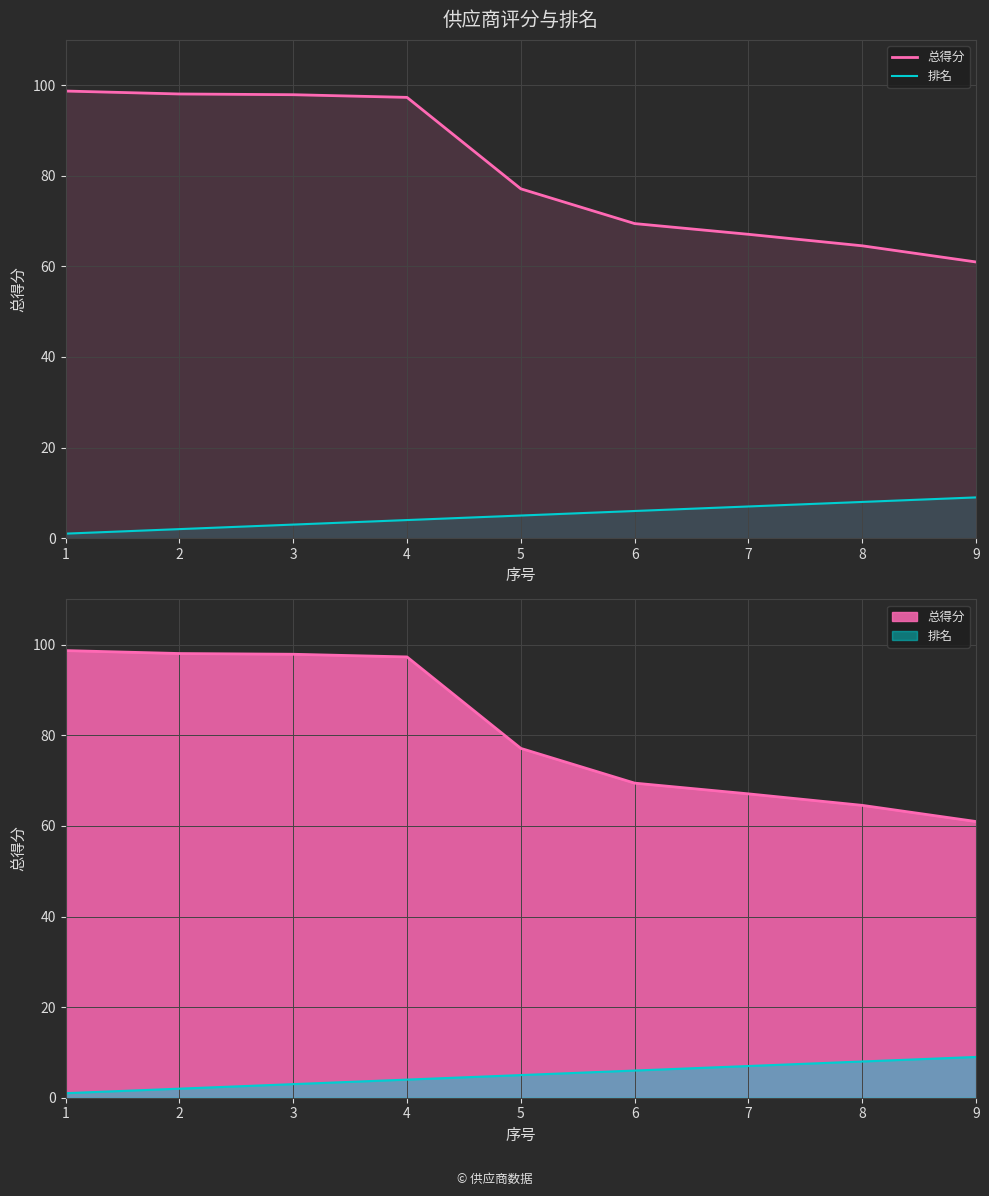

Which series has the largest range (max minus min)?

总得分